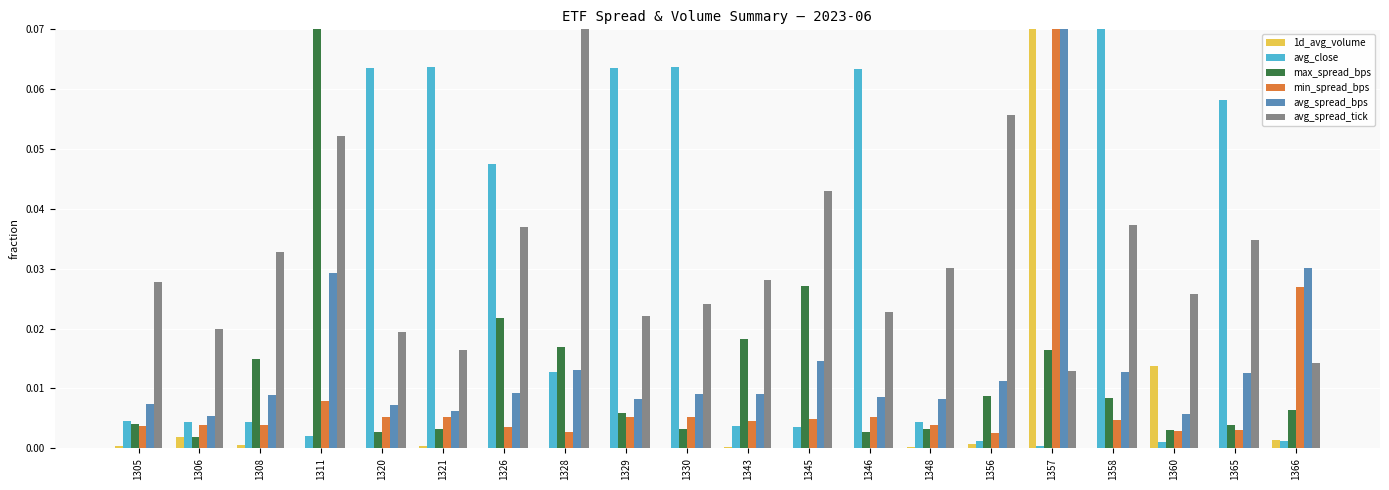

What is the sum of all avg_spread_bps values?

0.3